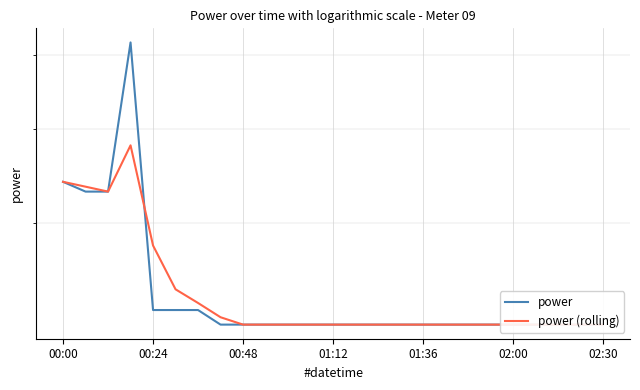

The power series shows 0.3 at 00:24. True or false?

False